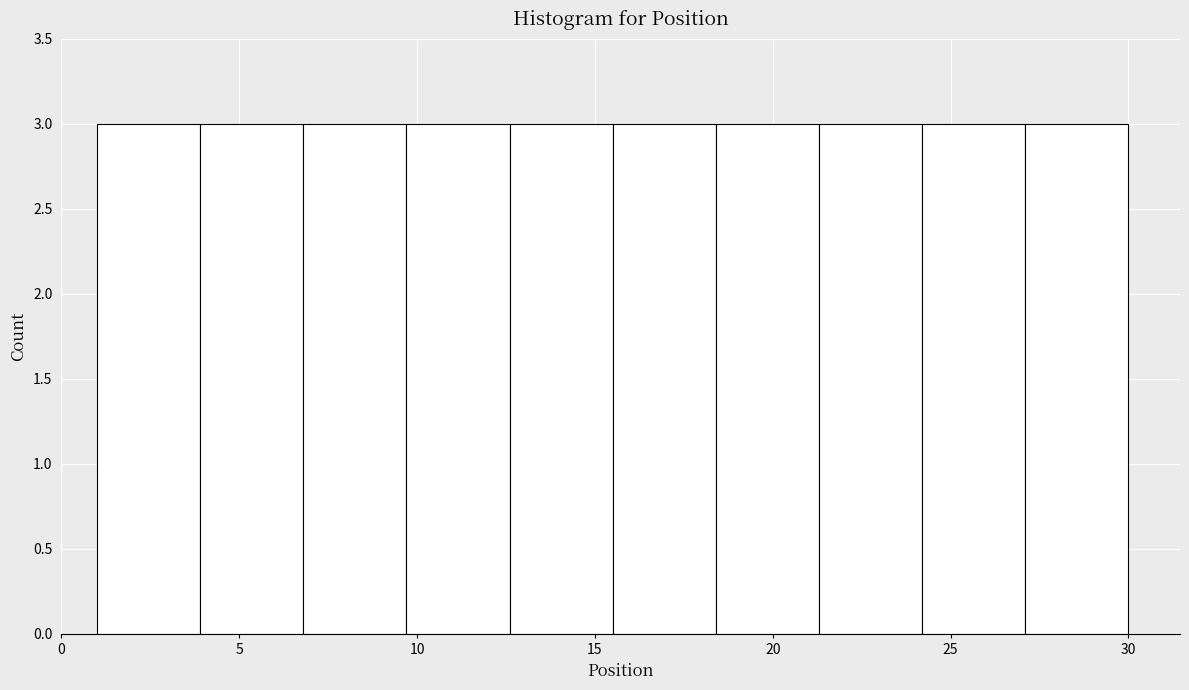

Reading left to right, transcribe this chart: for each bar, give the range it covers on the x-axis and its height. Neither the bar edges nor the heights are printed on the chart, so give them approximately, as read against the axes.

1.0 to 3.9: 3
3.9 to 6.8: 3
6.8 to 9.7: 3
9.7 to 12.6: 3
12.6 to 15.5: 3
15.5 to 18.4: 3
18.4 to 21.3: 3
21.3 to 24.2: 3
24.2 to 27.1: 3
27.1 to 30.0: 3